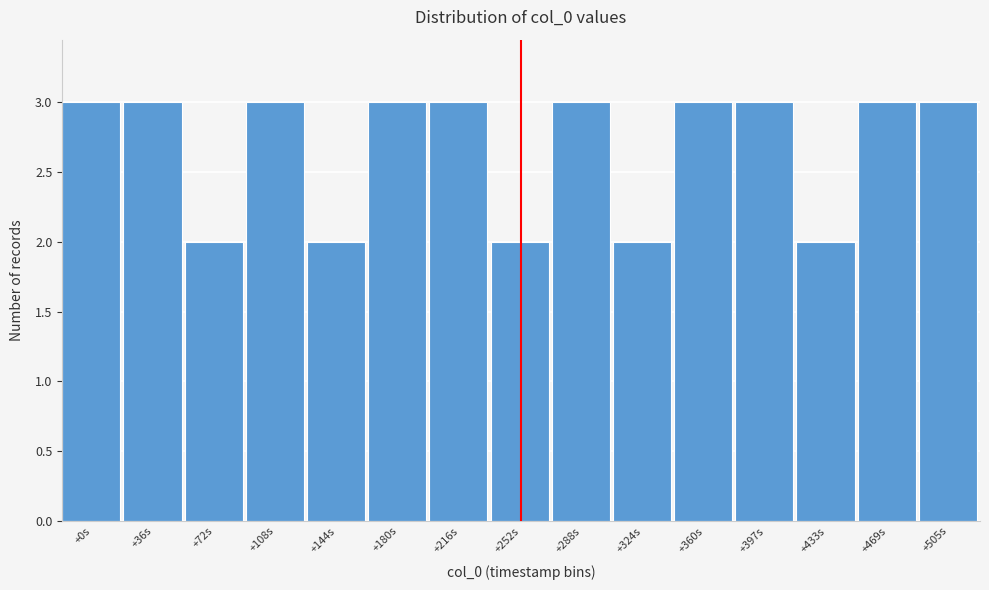

Reading left to right, extract all data points from this chart.

+0s=3	+36s=3	+72s=2	+108s=3	+144s=2	+180s=3	+216s=3	+252s=2	+288s=3	+324s=2	+360s=3	+397s=3	+433s=2	+469s=3	+505s=3